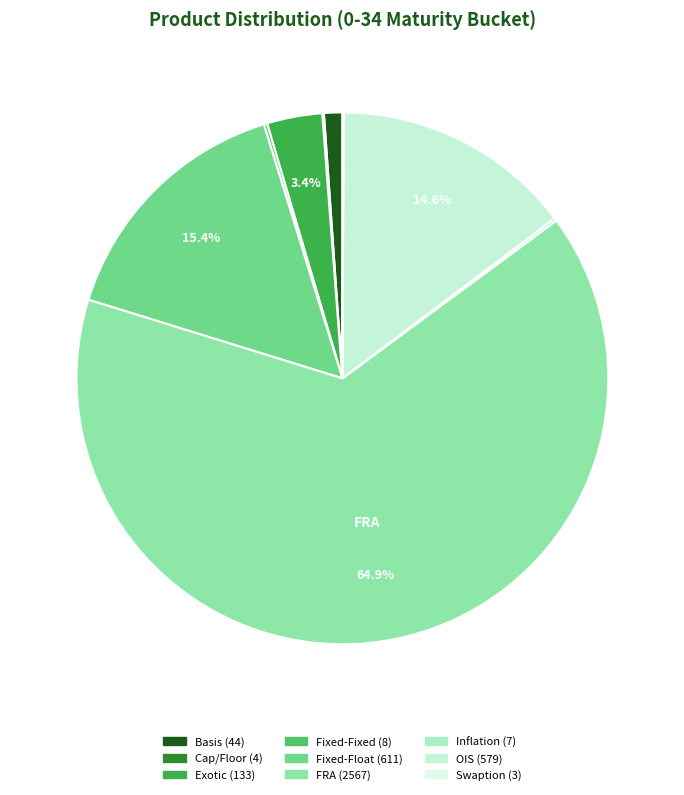

Is it true that FRA is 73% of the pie?

False